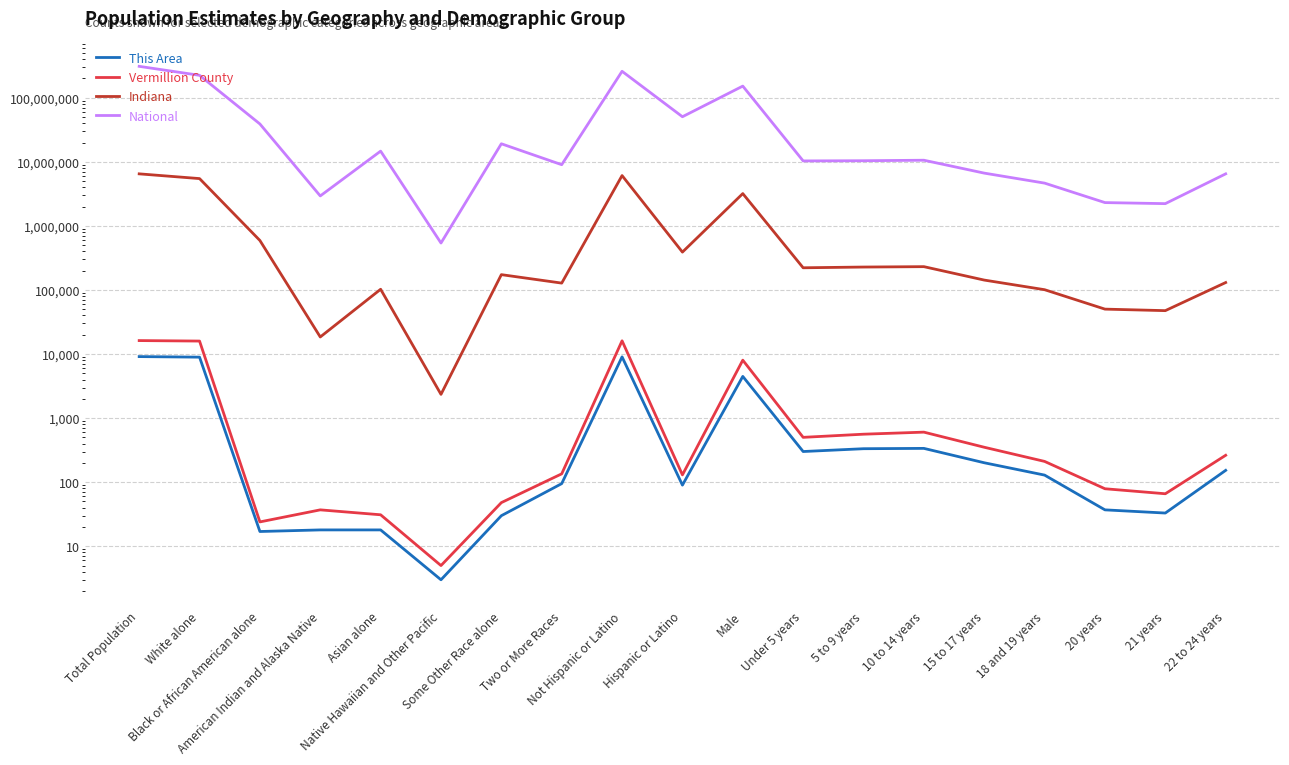

What is the lowest value of the Vermillion County series?

5